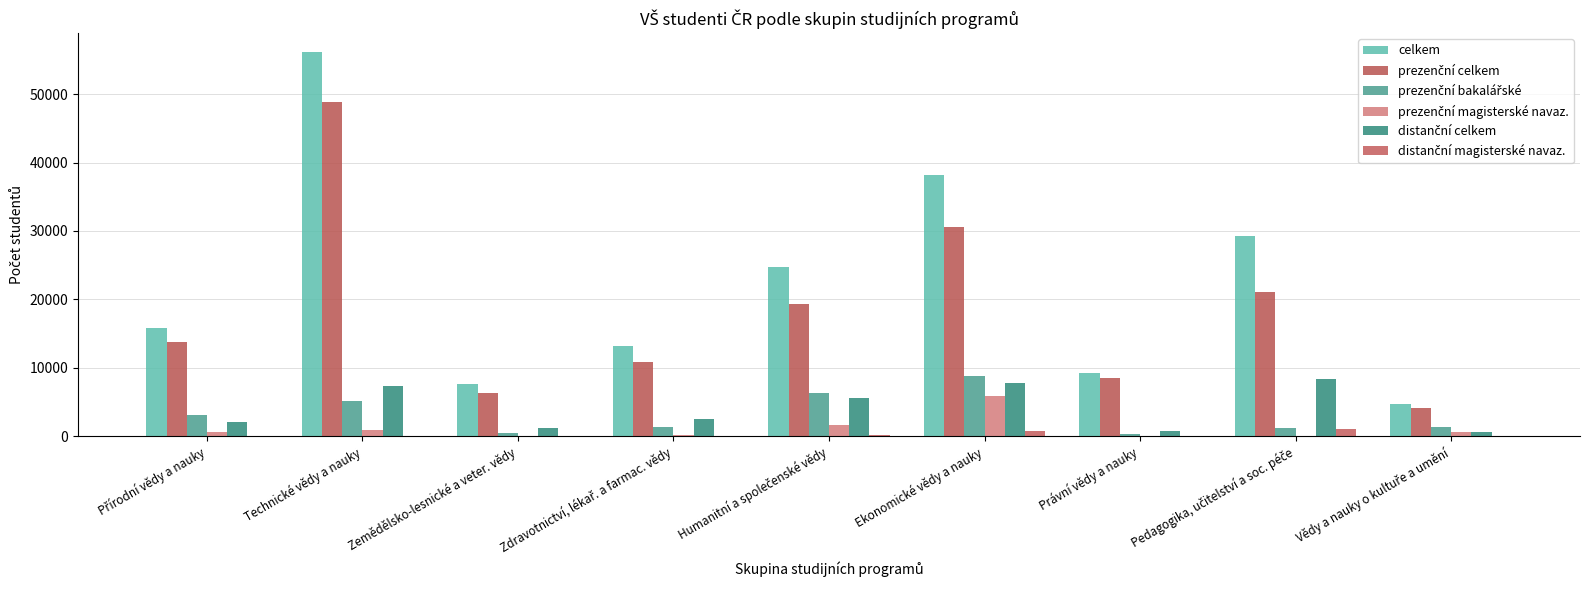

Are the bars grouped side by side (vs. stacked)?

Yes